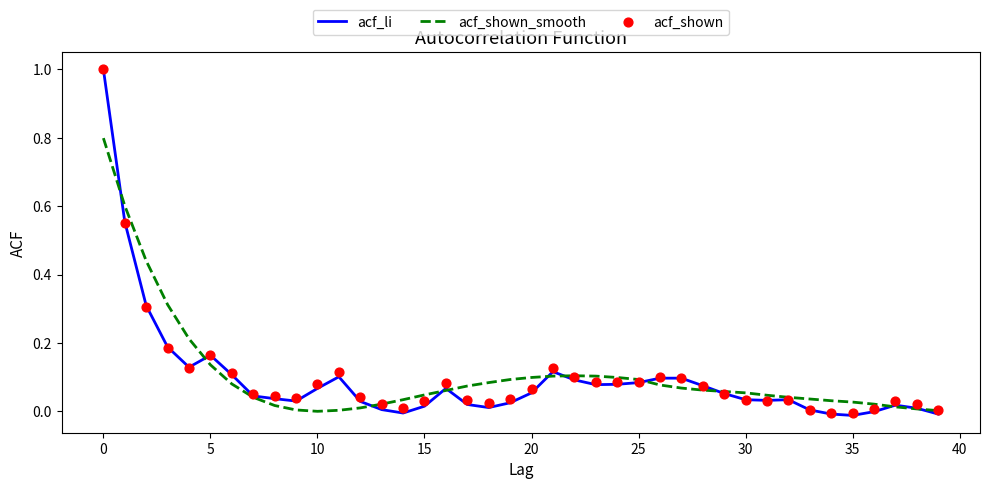

Is the value of acf_shown_smooth at 34 greater than the value of acf_li at 13?

Yes